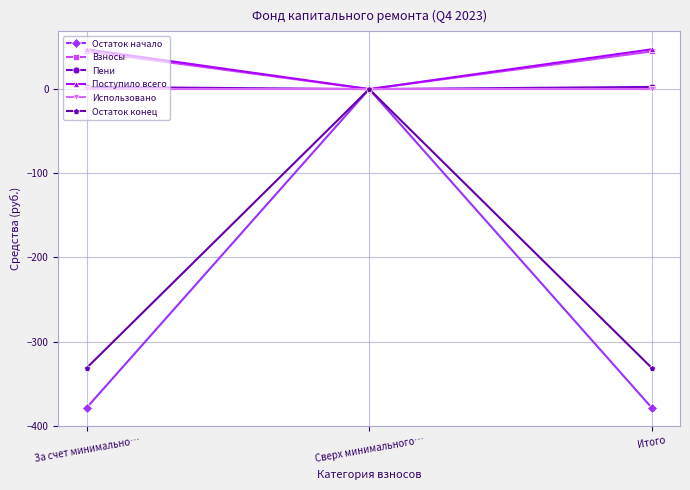

At which label does Взносы reach its minimum?

Сверх минимального…